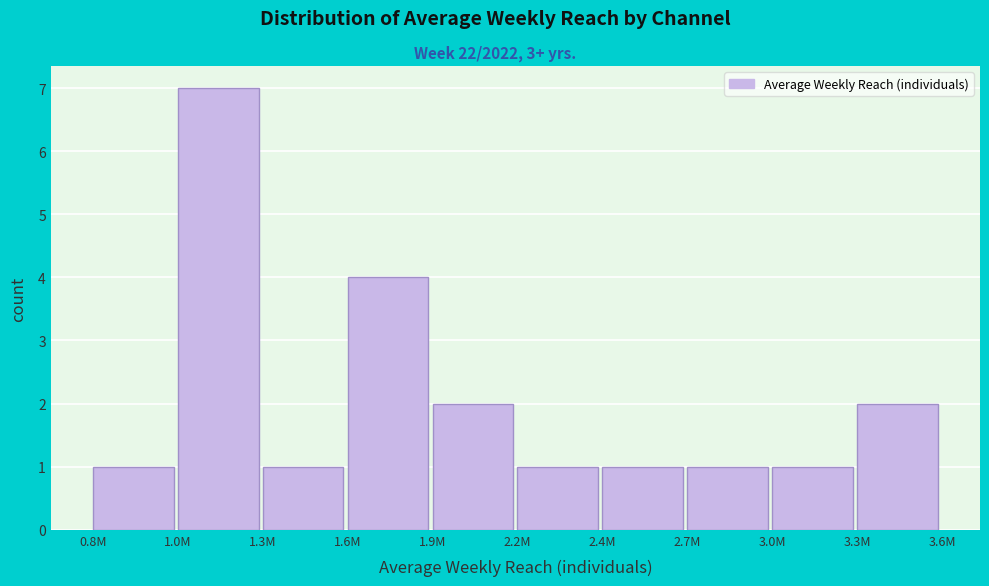

Reading left to right, transcribe all the data shown in this chart.

1	7	1	4	2	1	1	1	1	2